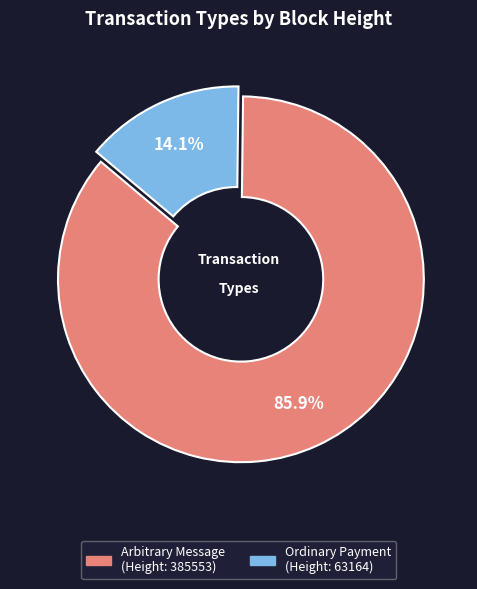

Does any single category account for the majority?

Yes